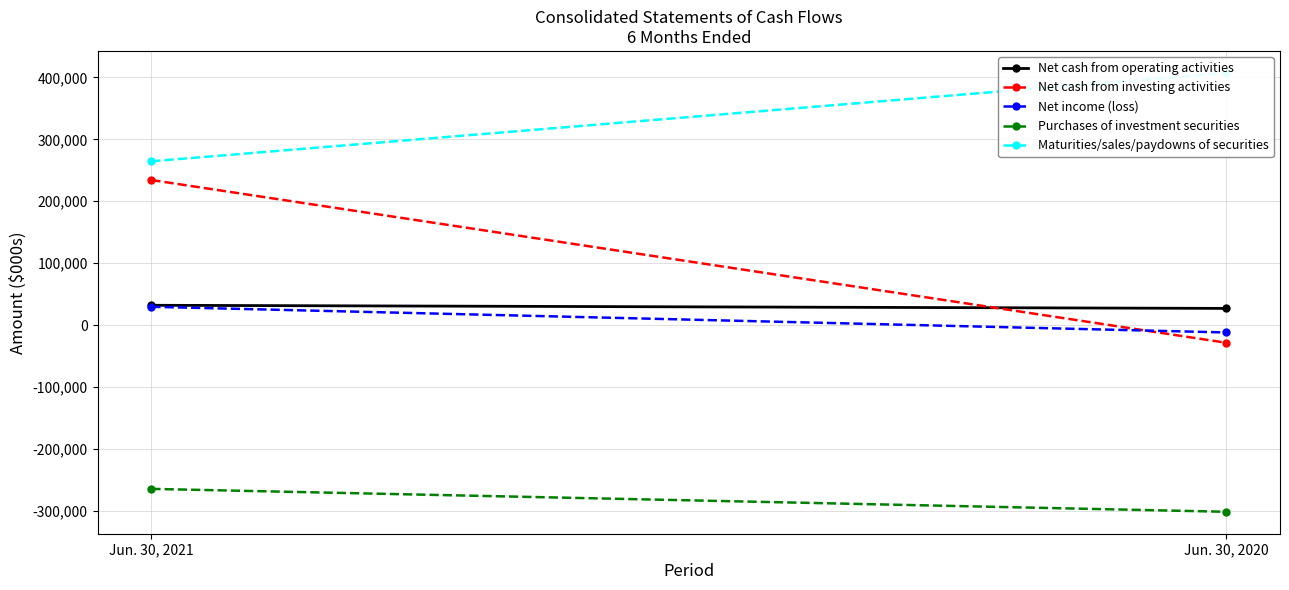

Which series has the largest range (max minus min)?

Net cash from investing activities